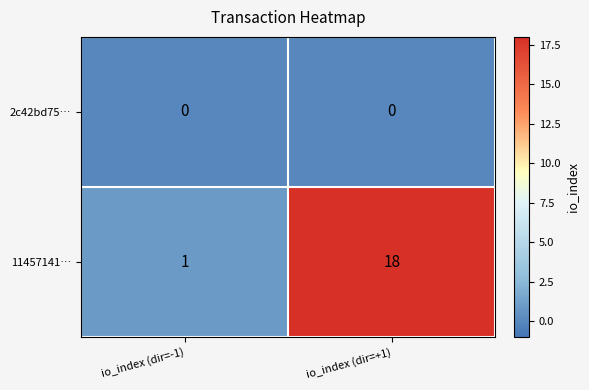

At which category is the sum across all series the highest?

io_index (dir=+1)